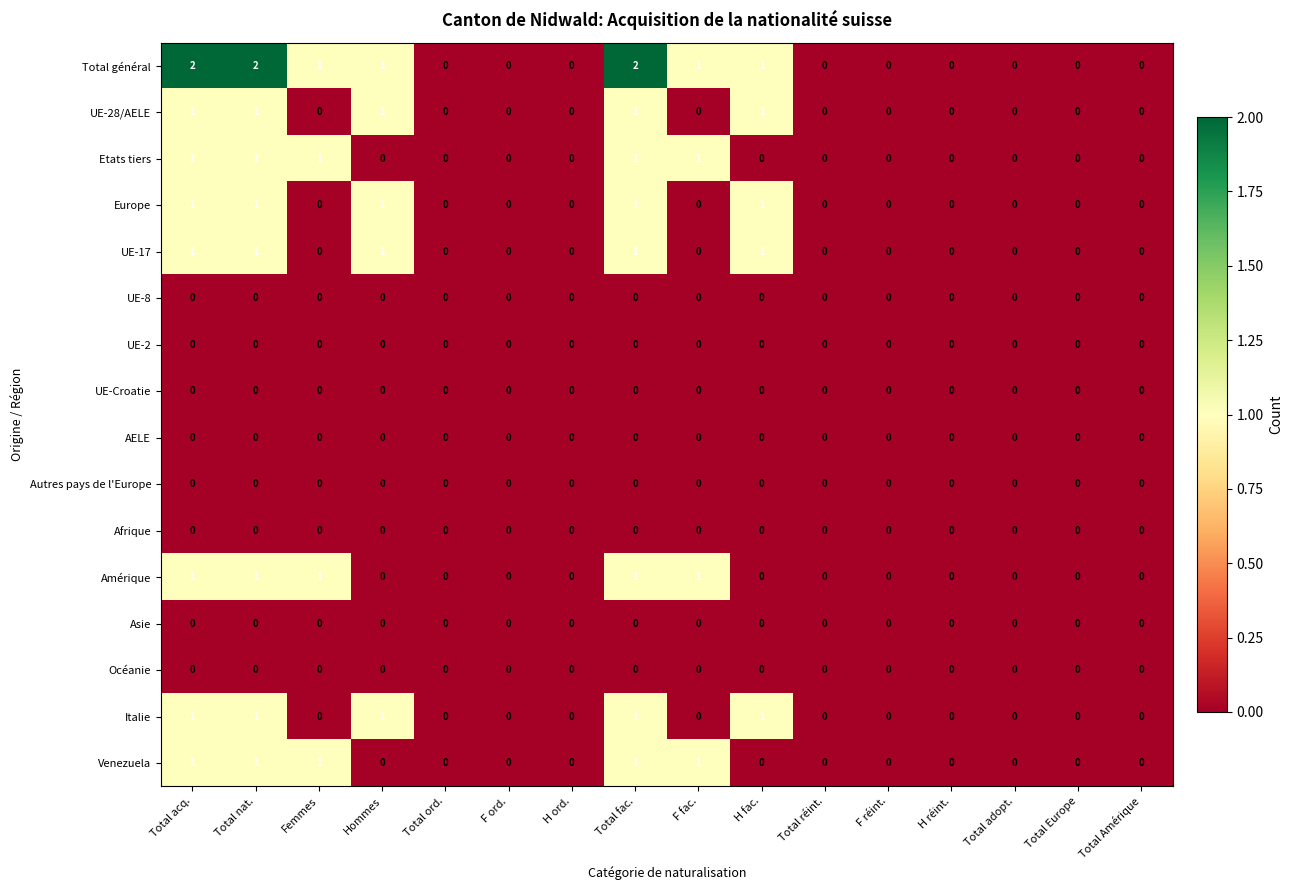

Which series has the largest total across all categories?

Total général